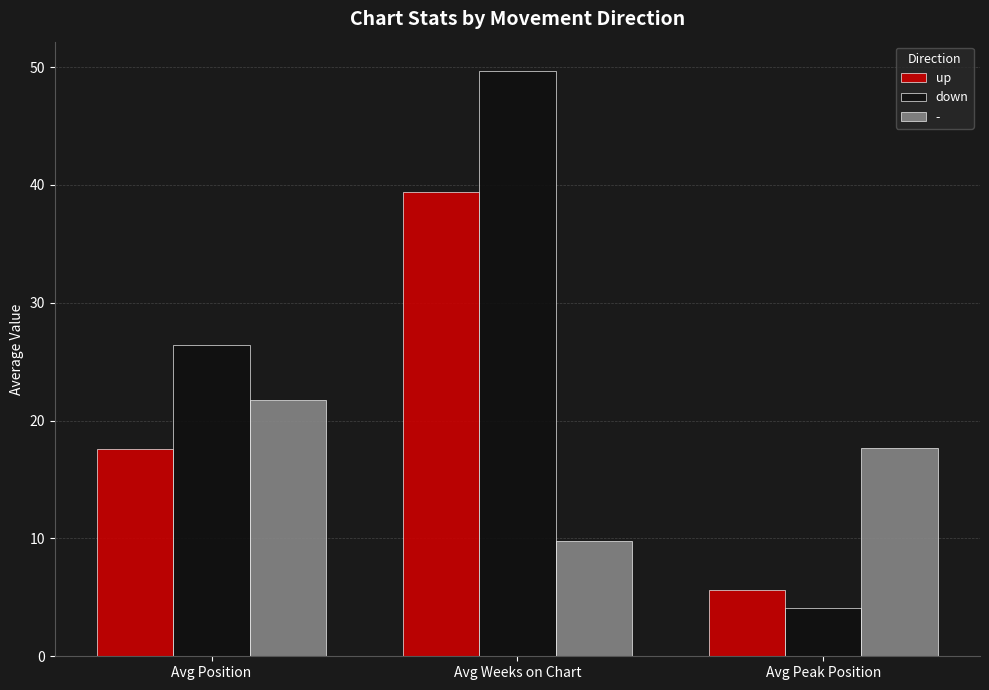

List the labels in order of up value, smallest first.

Avg Peak Position, Avg Position, Avg Weeks on Chart